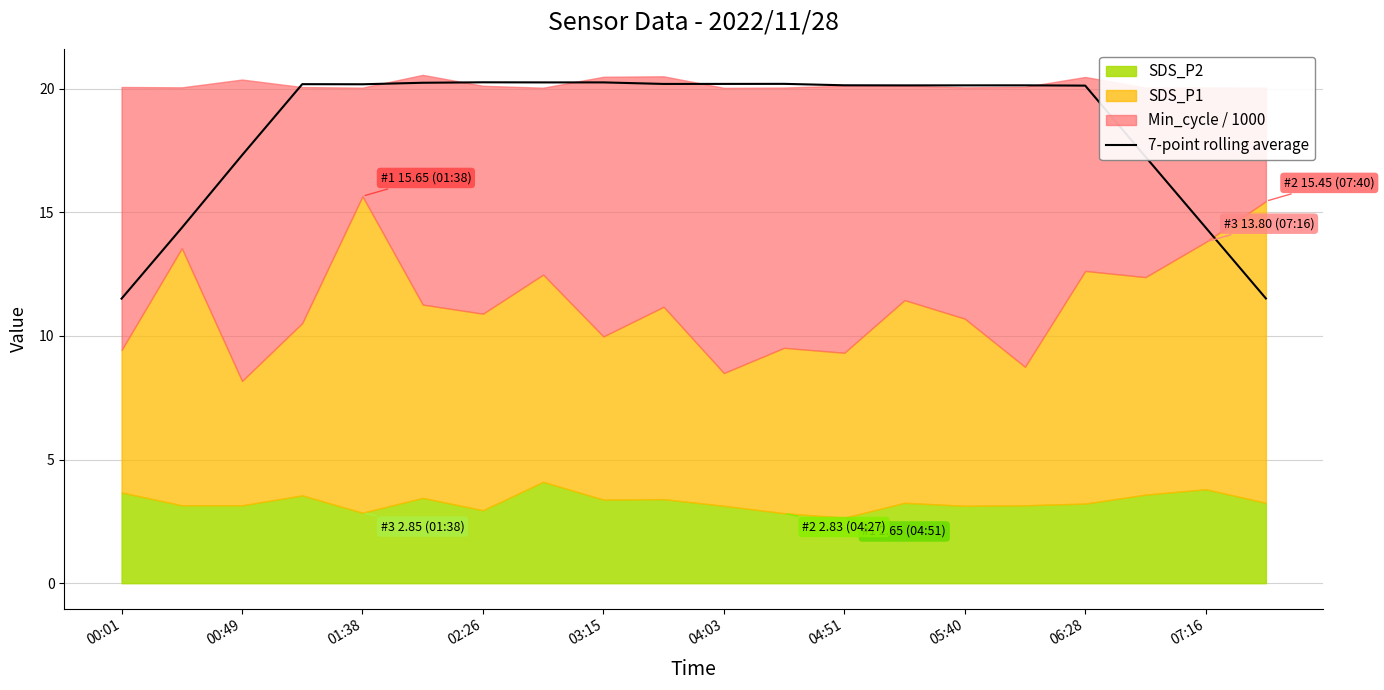

What is the lowest value of the 7-point rolling average series?

11.5